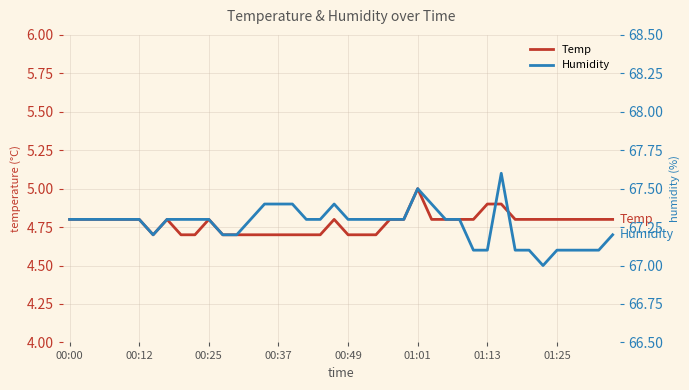

True or false: Humidity has more than 1 interior local peaks.

True